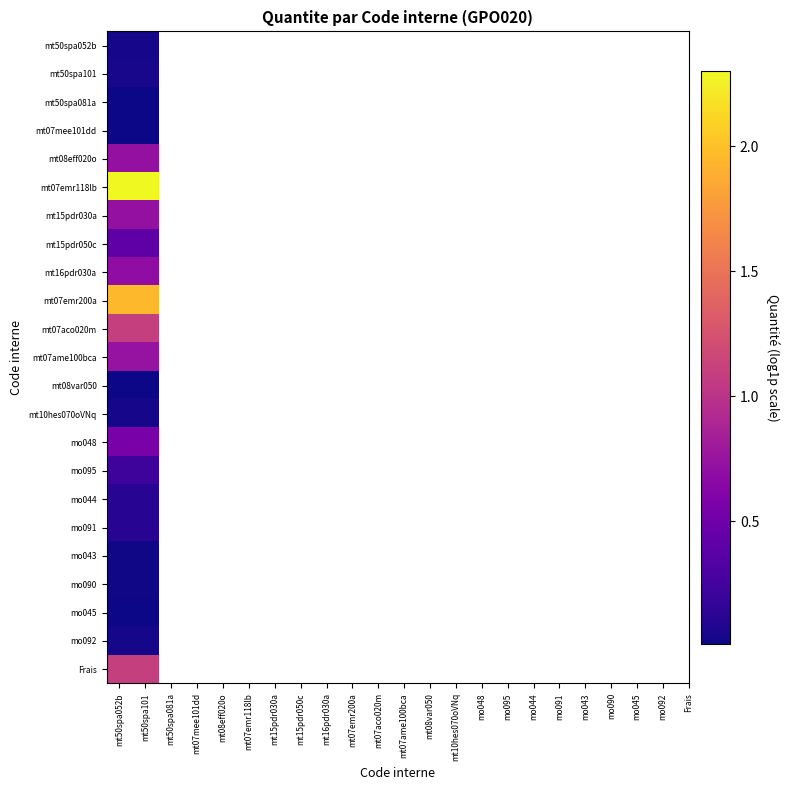

At which category is the sum across all series the highest?

mt50spa052b